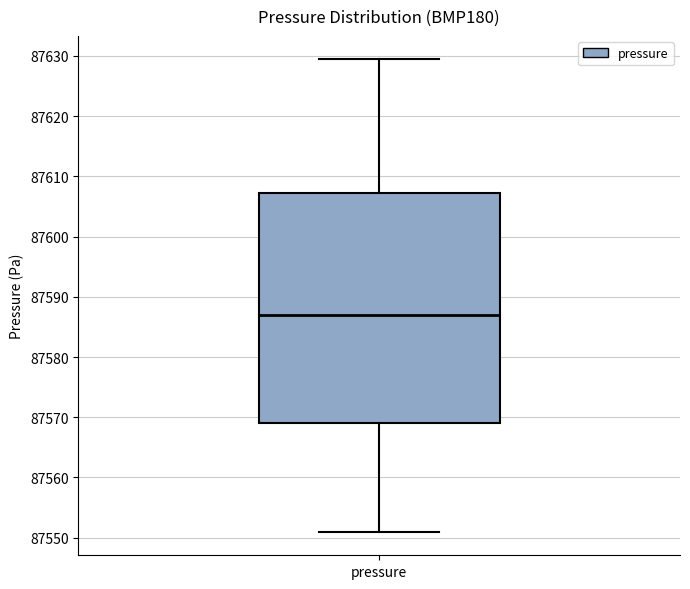

Transcribe this box plot: give where the median line is, the range the box spans, and where the two whiskers end, as read against the y-axis. The values are not printed on the chart, so give them approximately, as read against the axis.

median 87587, box 87569 to 87607, whiskers 87551 to 87629